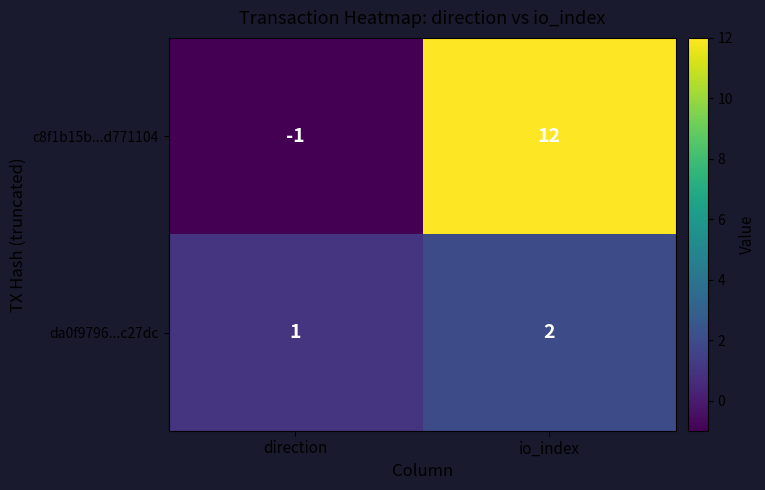

What is the smallest value displayed?

-1